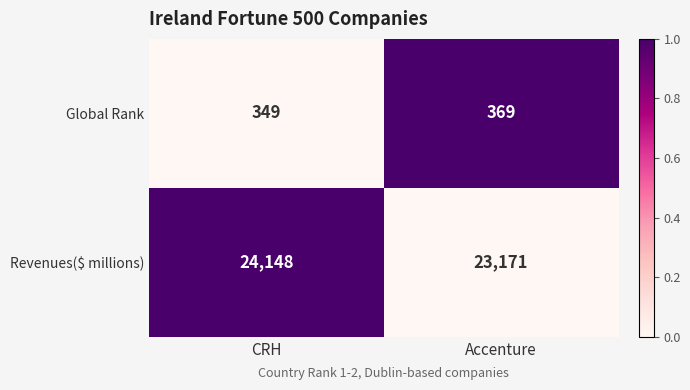

Reading left to right, what are all the values shown in this chart?

Global Rank: CRH=349	Accenture=369
Revenues($ millions): CRH=24148	Accenture=23171